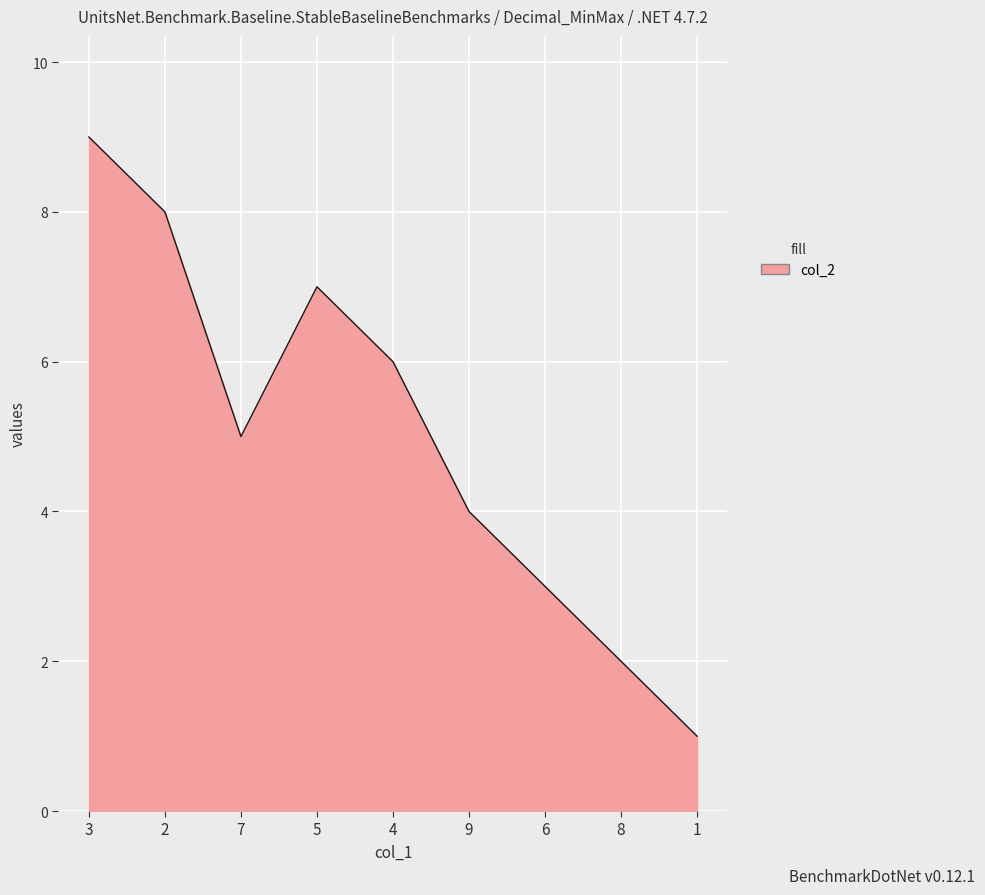

Is it true that the value at 7 is 2?

False